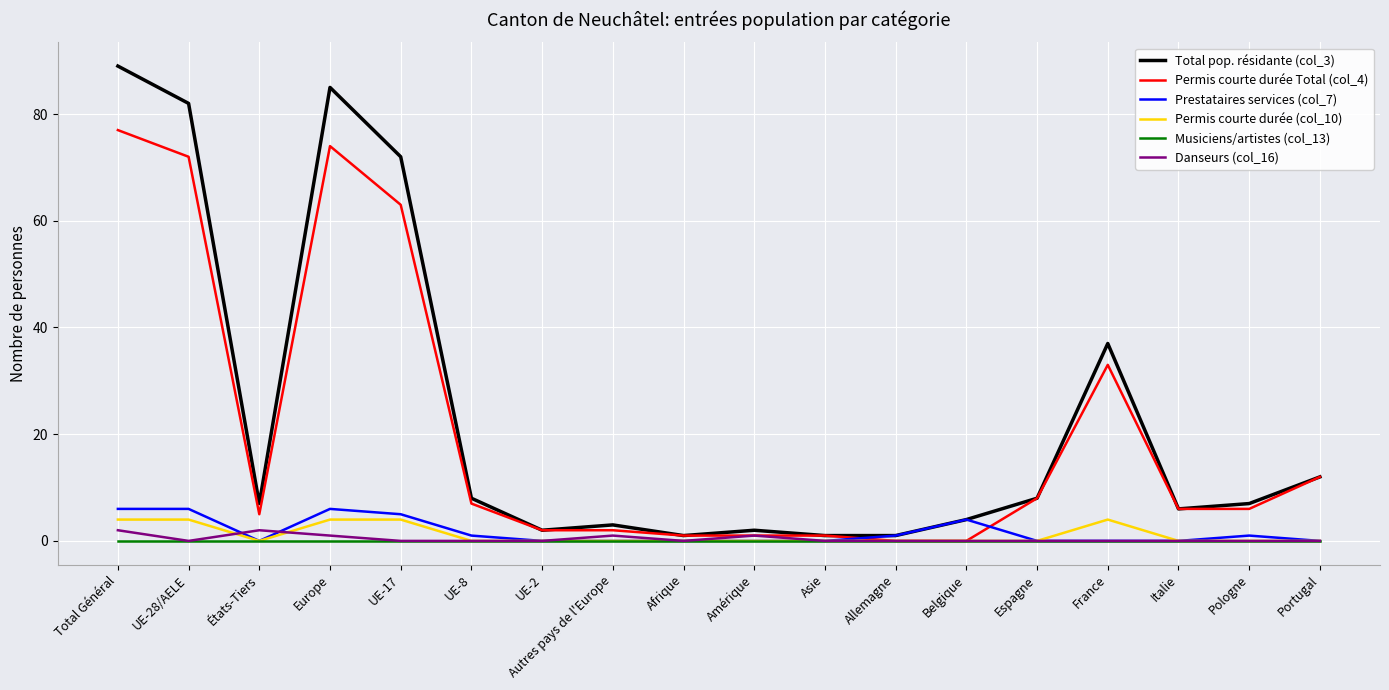

What is the difference between the maximum and minimum values in the Prestataires services (col_7) series?

6